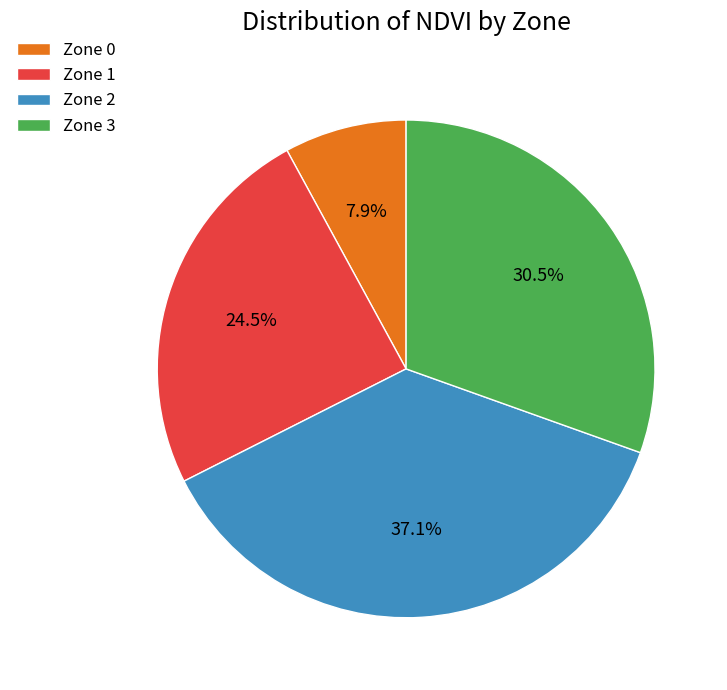

What percentage do Zone 3 and Zone 1 together represent?

55.0%